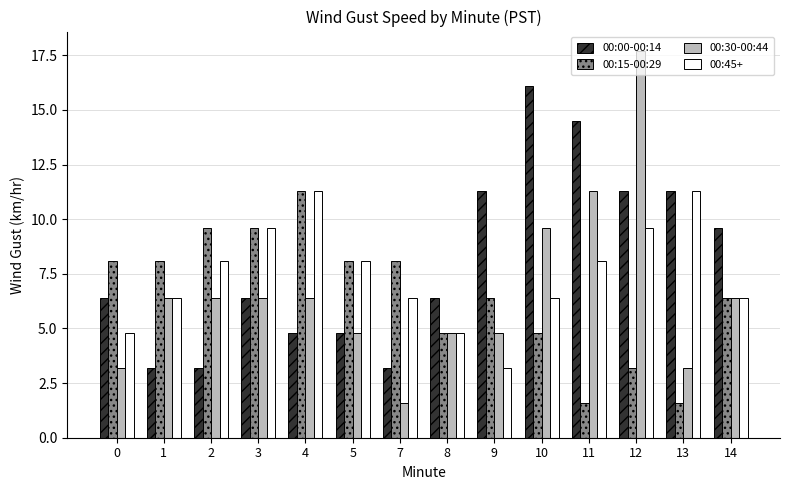

The value of 00:30-00:44 at 13 is 5.0. True or false?

False